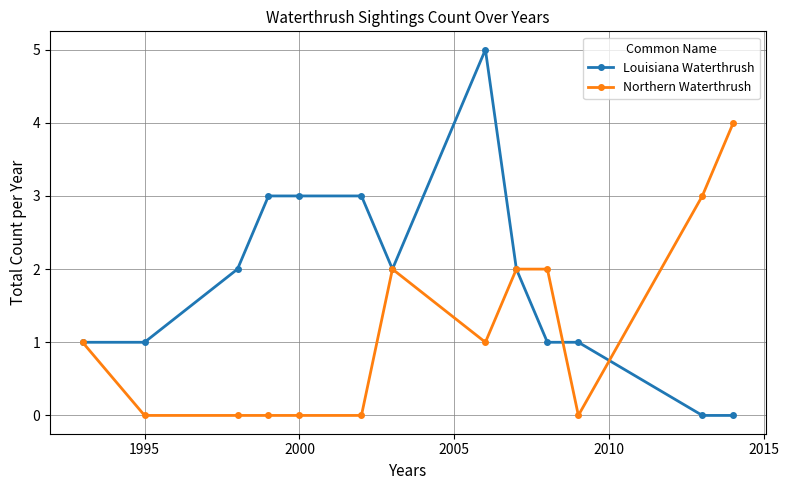

How many distinct data groups are displayed?

2